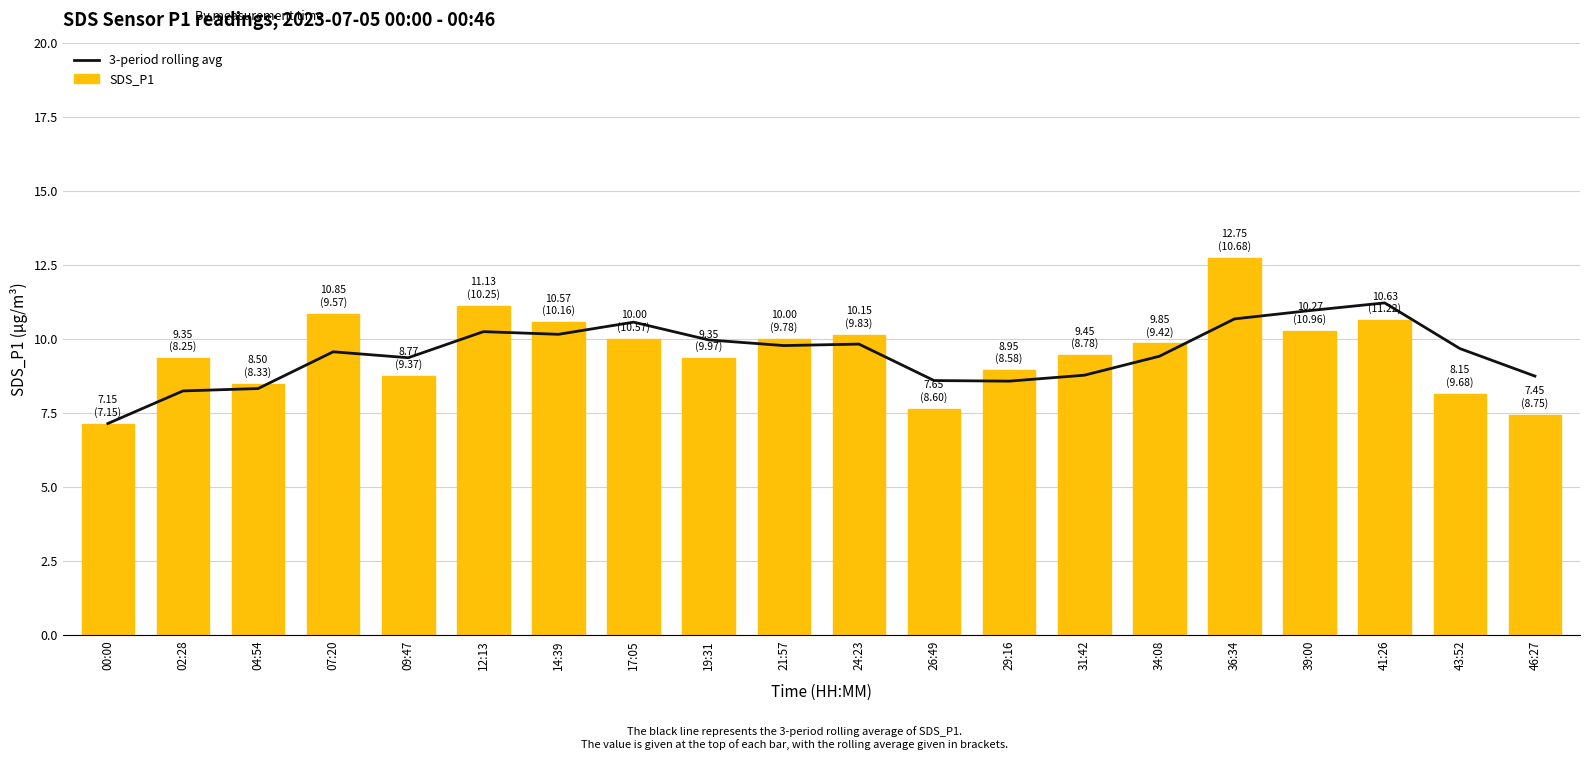

What are all the series names shown in the legend?

3-period rolling avg, SDS_P1